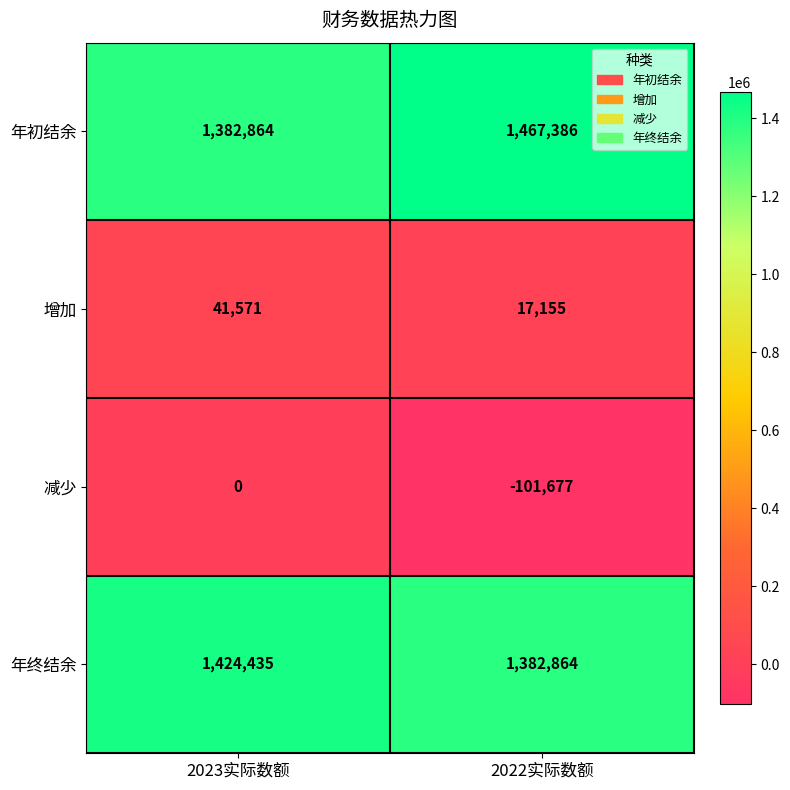

Reading right to left, what are all the values shown in this chart?

年初结余: 2022实际数额=1467386	2023实际数额=1382864
增加: 2022实际数额=17155	2023实际数额=41571
减少: 2022实际数额=-101677	2023实际数额=0
年终结余: 2022实际数额=1382864	2023实际数额=1424435